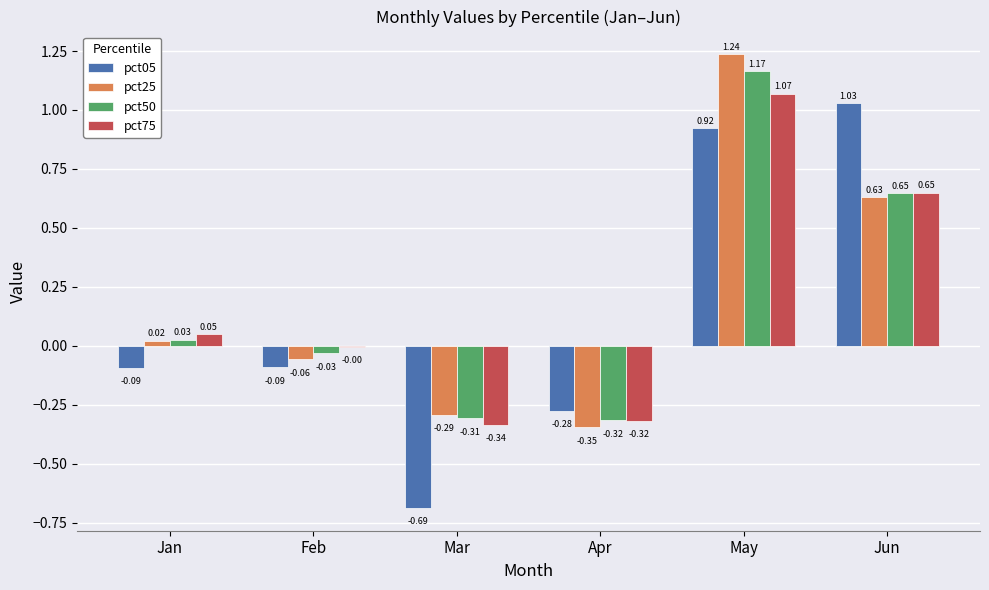

Where is pct75 nearest to the value 0?

Feb